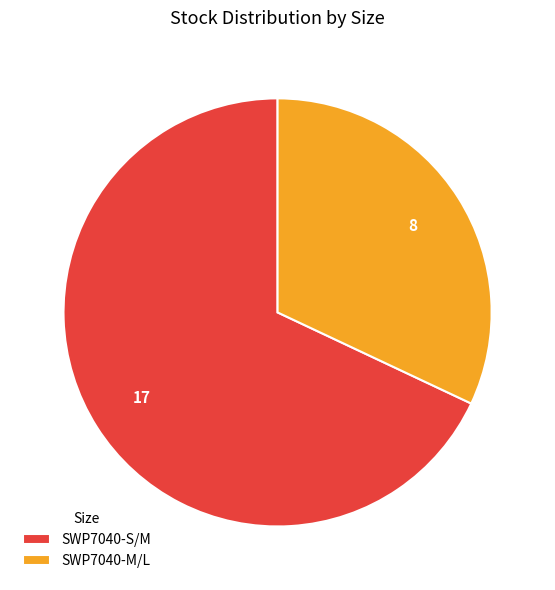

Is it true that SWP7040-S/M is 80% of the pie?

False